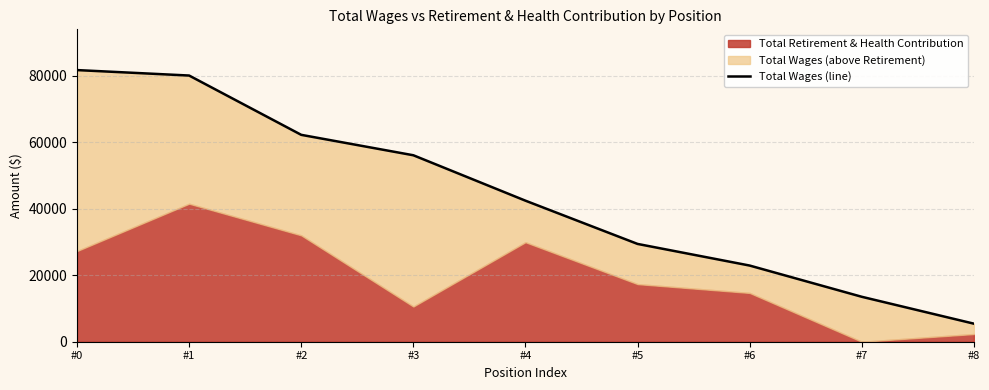

At which category does the chart reach its minimum across all series?

#8